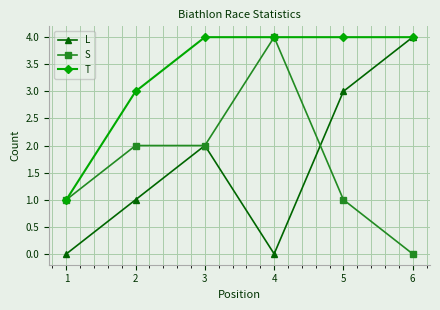

What is the average value of the L series?

2